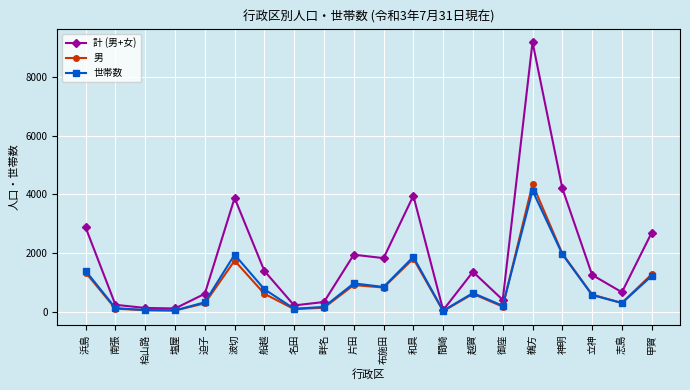

True or false: 男 has more than 0 interior local peaks.

True